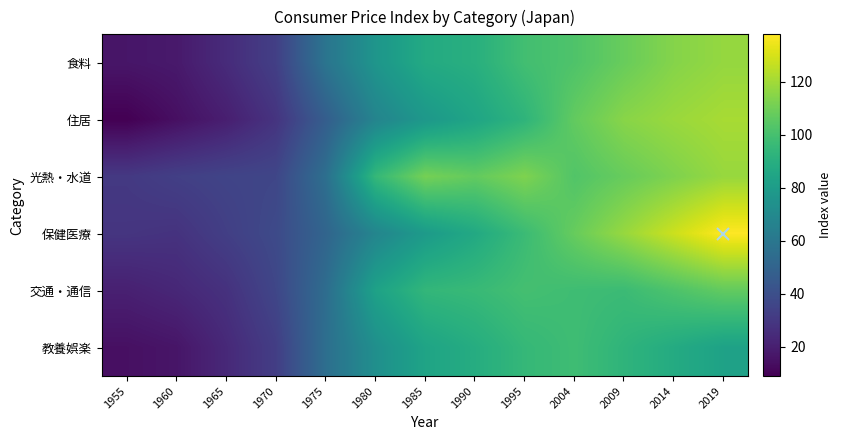

List the series in order of their peak value, lowest first.

教養娯楽, 交通・通信, 食料, 光熱・水道, 住居, 保健医療